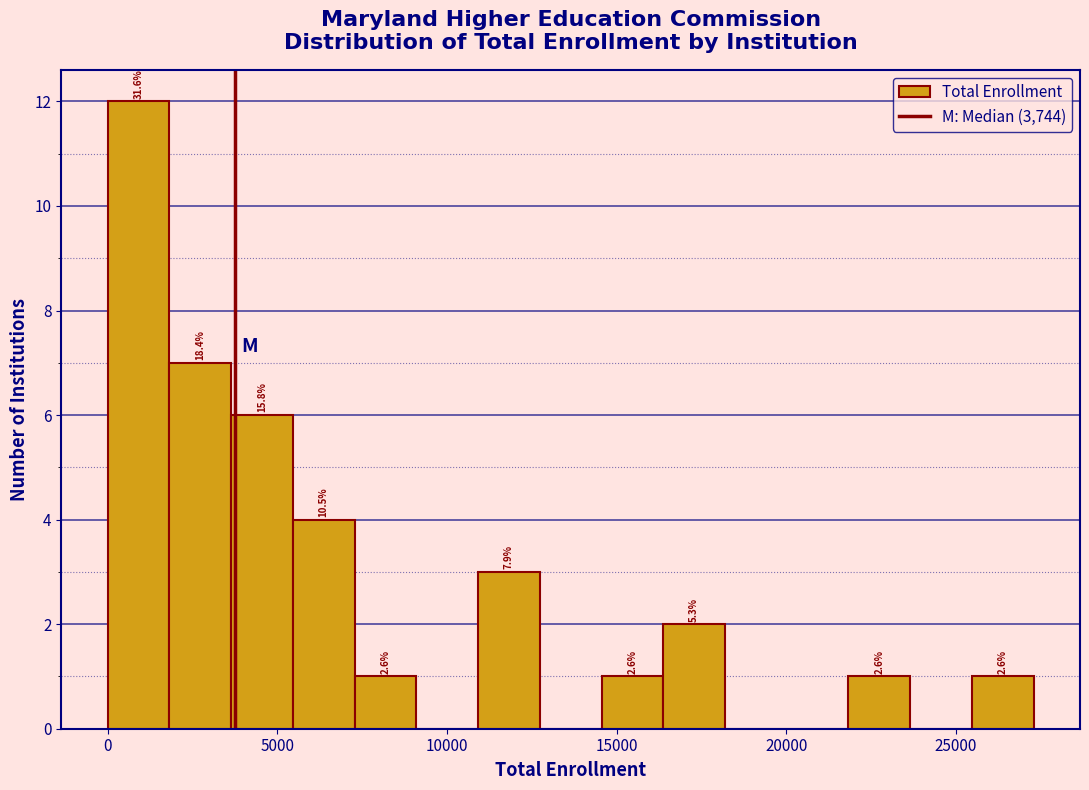

Read against the x-axis, roughly where is the centre of the tallest bar?

1000